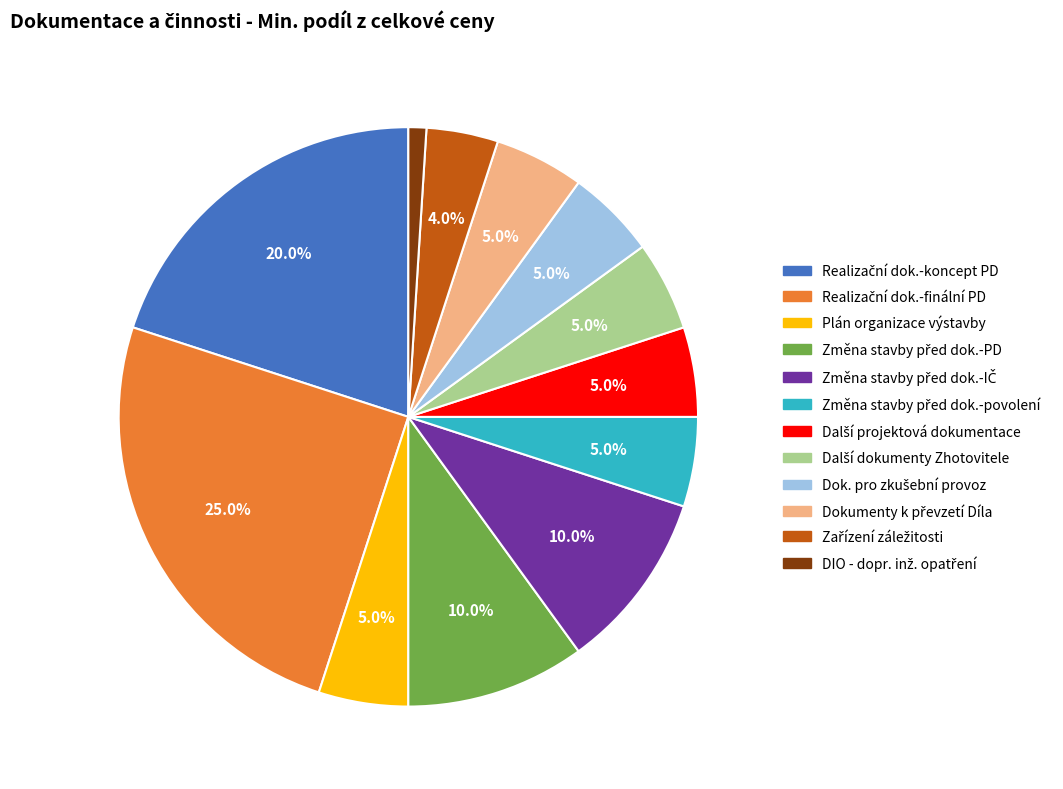

Is there any slice that represents more than half of the pie?

No